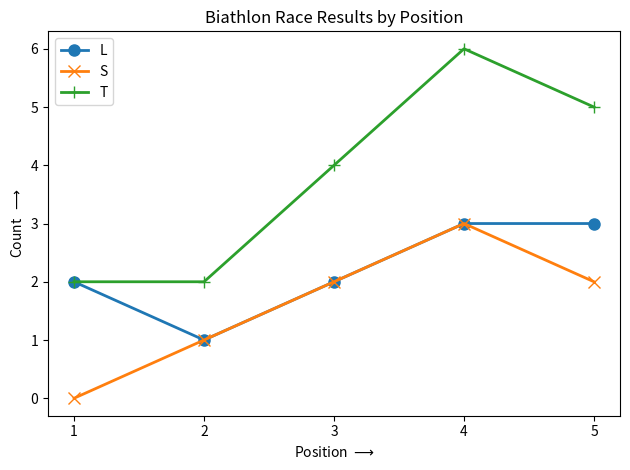

How many data points in S are less than 2?

2